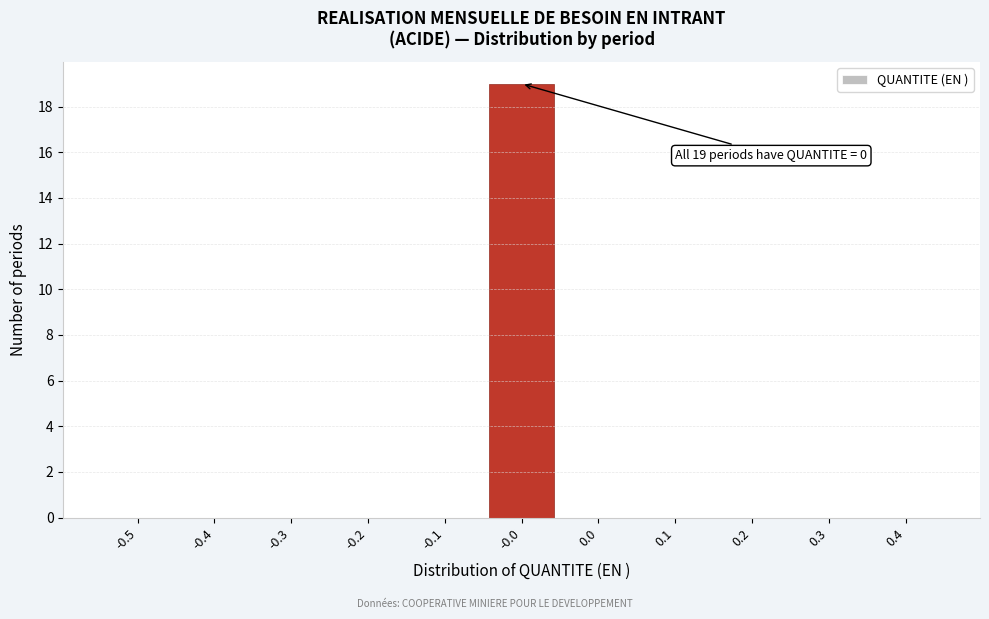

Reading right to left, list all the values displayed in this chart.

0.4=0	0.3=0	0.2=0	0.1=0	0.0=0	-0.0=19	-0.1=0	-0.2=0	-0.3=0	-0.4=0	-0.5=0